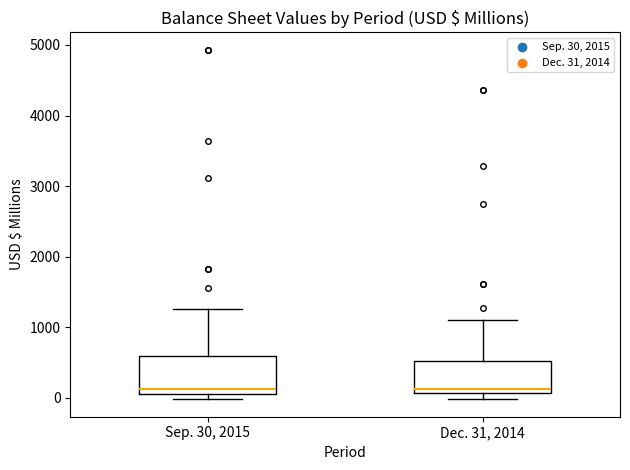

Reading left to right, transcribe this box plot: for each box, give where its median line is, the range the box spans, and where its two whiskers end, as read against the y-axis. The values are not printed on the chart, so give them approximately, as read against the axis.

Sep. 30, 2015: median 100 (just above the box's lower edge), box 100 to 600, whiskers 0 to 1300
Dec. 31, 2014: median 100 (just above the box's lower edge), box 100 to 500, whiskers 0 to 1100